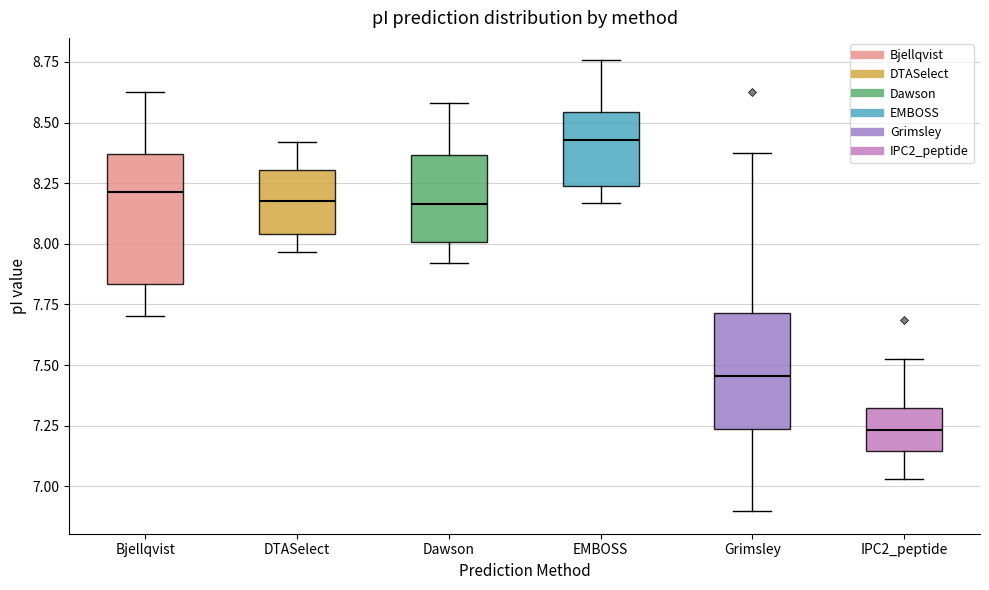

Reading left to right, transcribe this box plot: for each box, give where its median line is, the range the box spans, and where its two whiskers end, as read against the y-axis. The values are not printed on the chart, so give them approximately, as read against the axis.

Bjellqvist: median 8.20, box 7.85 to 8.35, whiskers 7.70 to 8.60
DTASelect: median 8.20, box 8.05 to 8.30, whiskers 7.95 to 8.40
Dawson: median 8.15, box 8.00 to 8.35, whiskers 7.90 to 8.60
EMBOSS: median 8.45, box 8.25 to 8.55, whiskers 8.15 to 8.75
Grimsley: median 7.45, box 7.25 to 7.70, whiskers 6.90 to 8.40
IPC2_peptide: median 7.25, box 7.15 to 7.30, whiskers 7.05 to 7.55